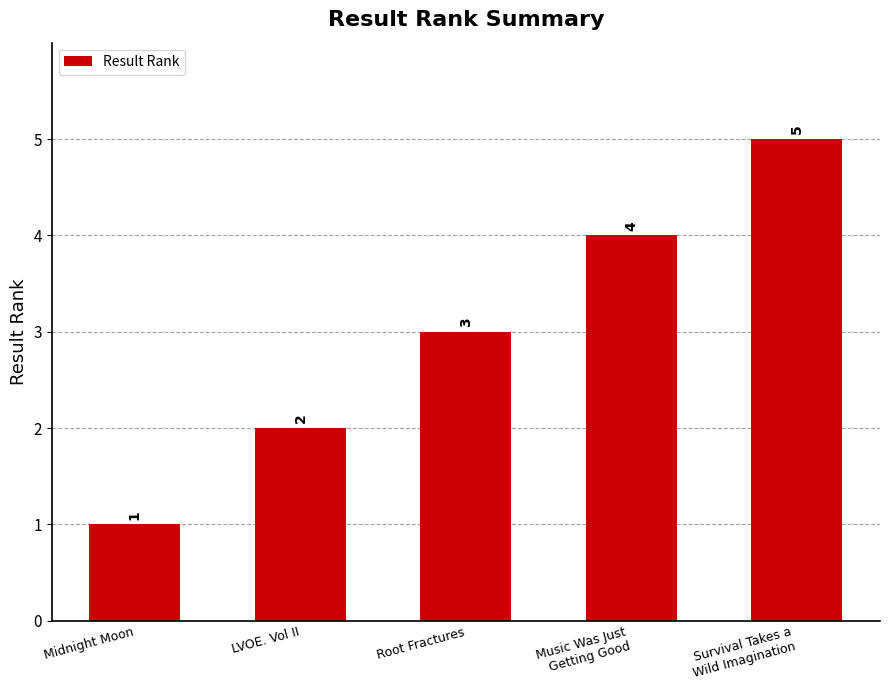

Which category has the lowest value across all series?

Midnight Moon